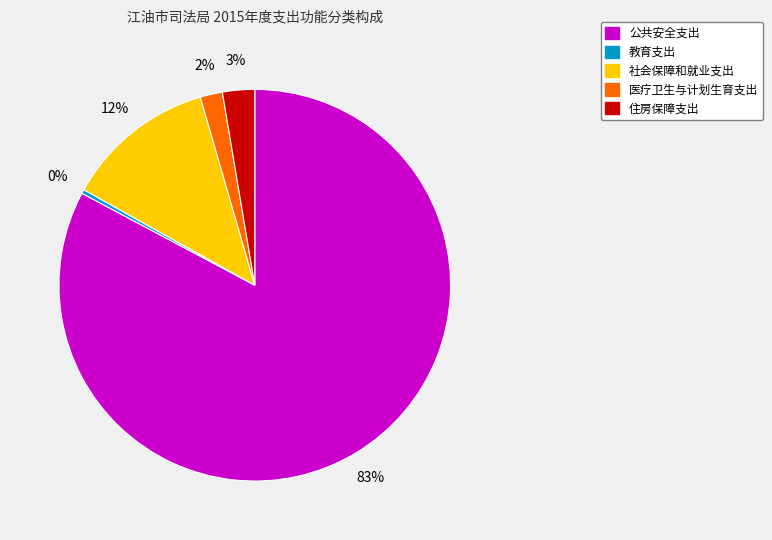

To the nearest percent, what portion does 公共安全支出 represent?

83%